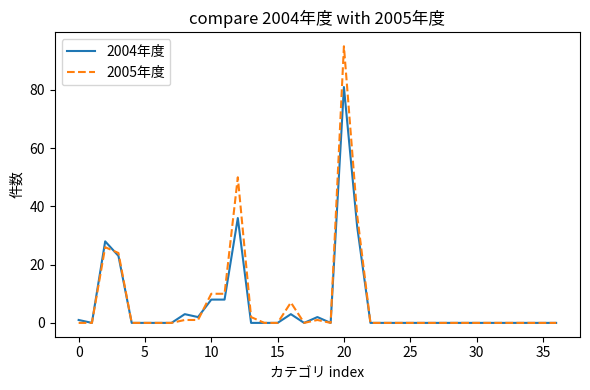

What is the maximum value shown in the chart?

95